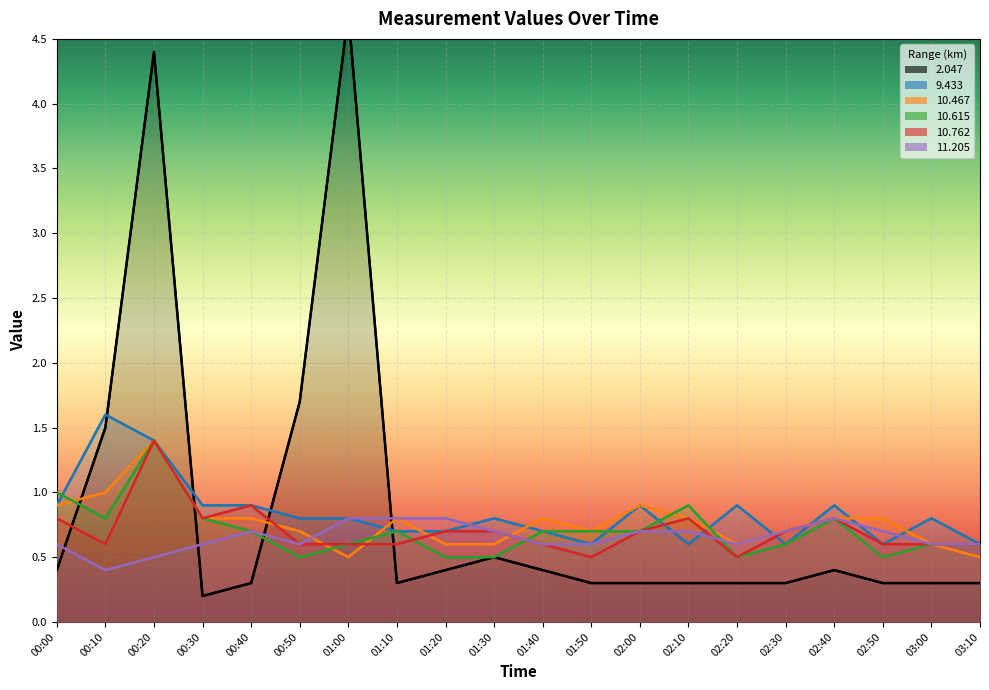

What is the label of the 3rd point from the right?

02:50